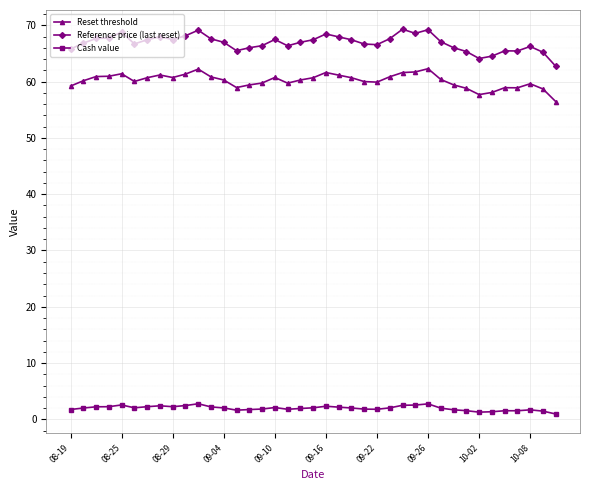

What is the average value of the Reset threshold series?

60.2